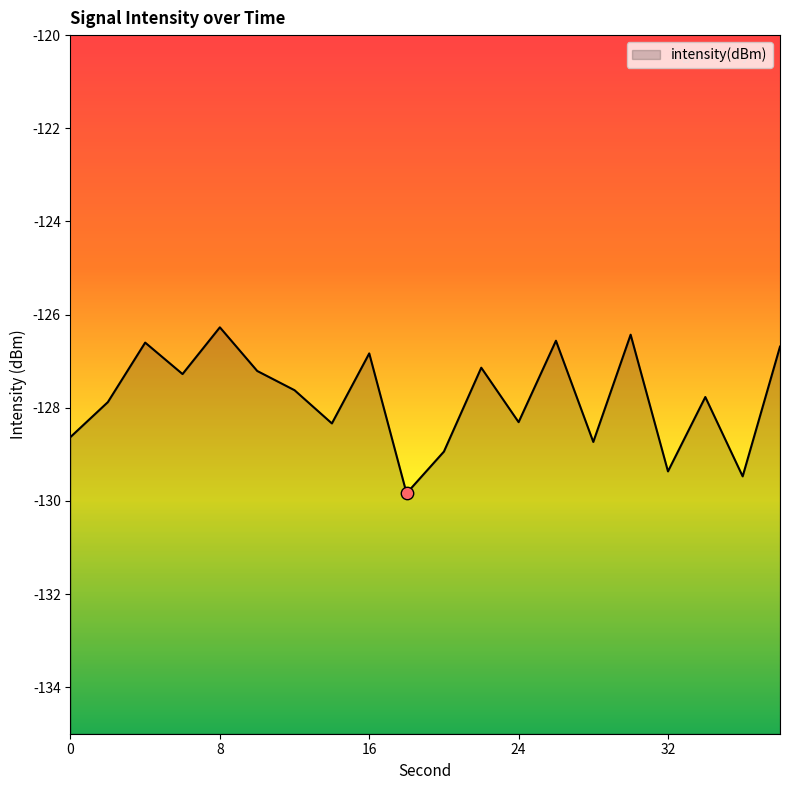

Which has a higher value, 24 or 34?

34